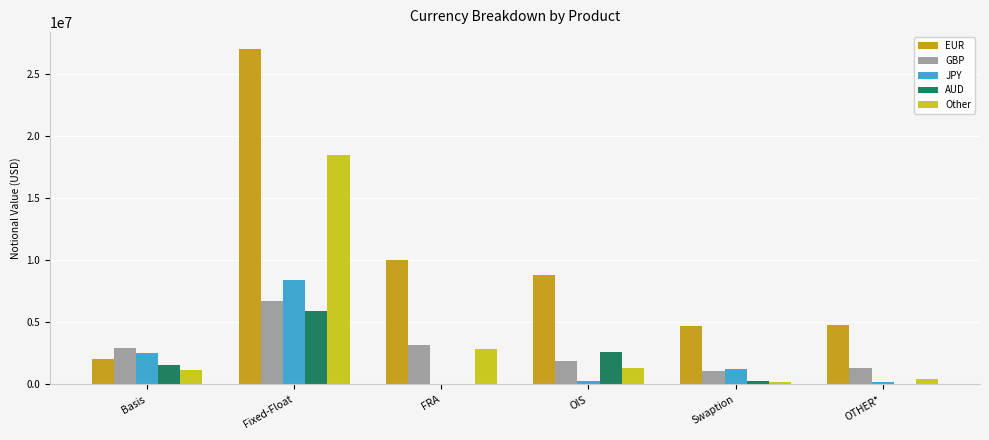

At which label does JPY reach its peak?

Fixed-Float